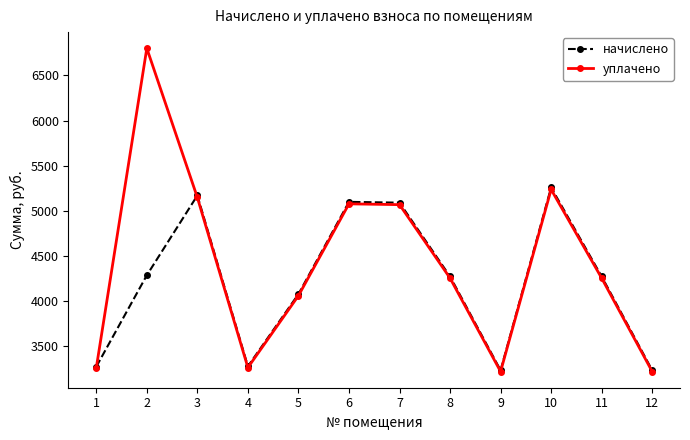

How many intersections are there between уплачено and начислено?

2